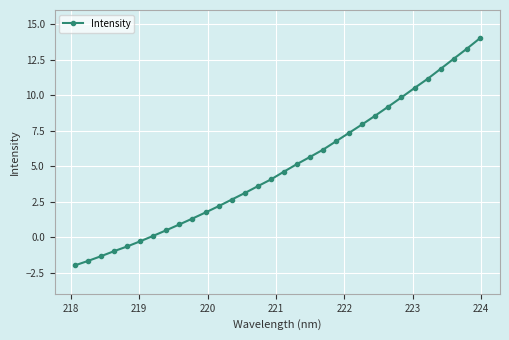

How many values are above zero?

26